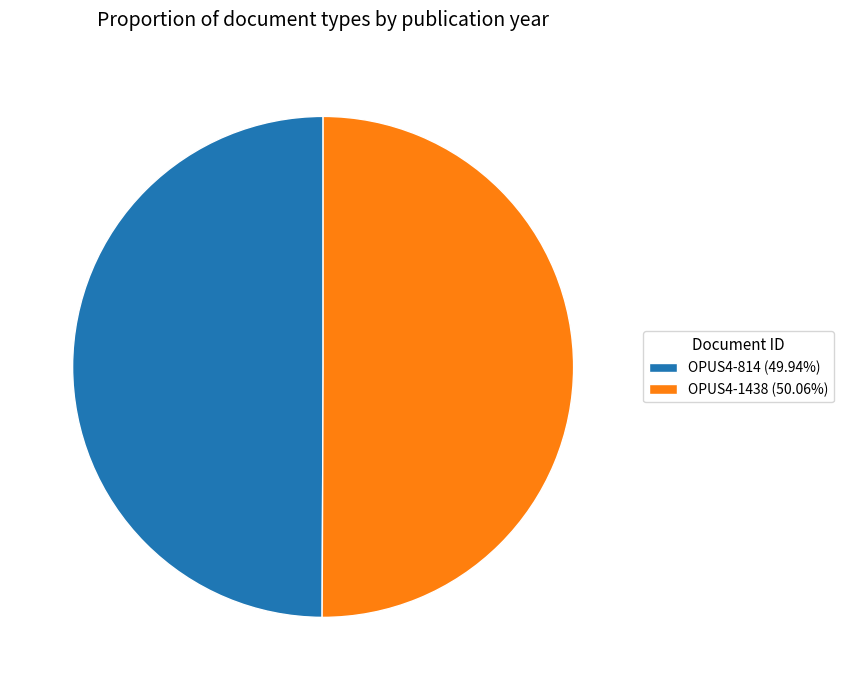

Approximately how many times larger is the value at OPUS4-814 (49.94%) compared to OPUS4-1438 (50.06%)?

1.0